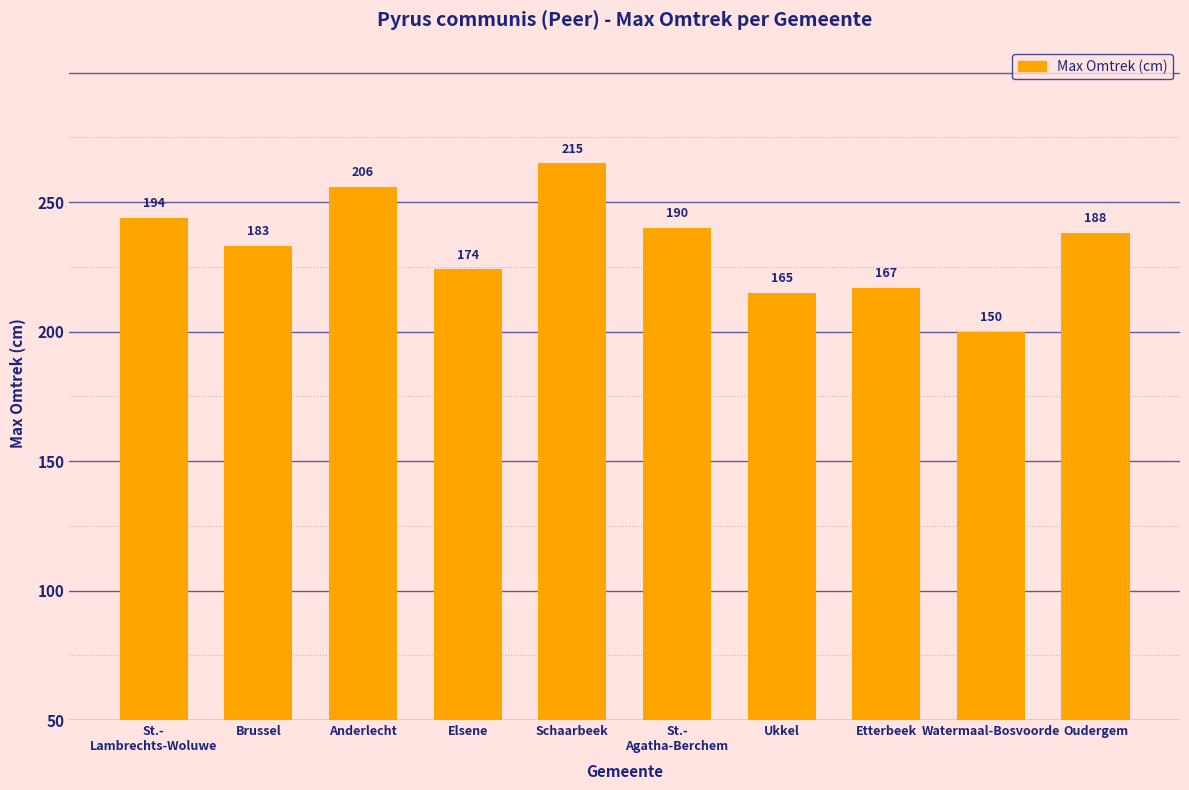

What is the change in value from Anderlecht to Oudergem?

-18